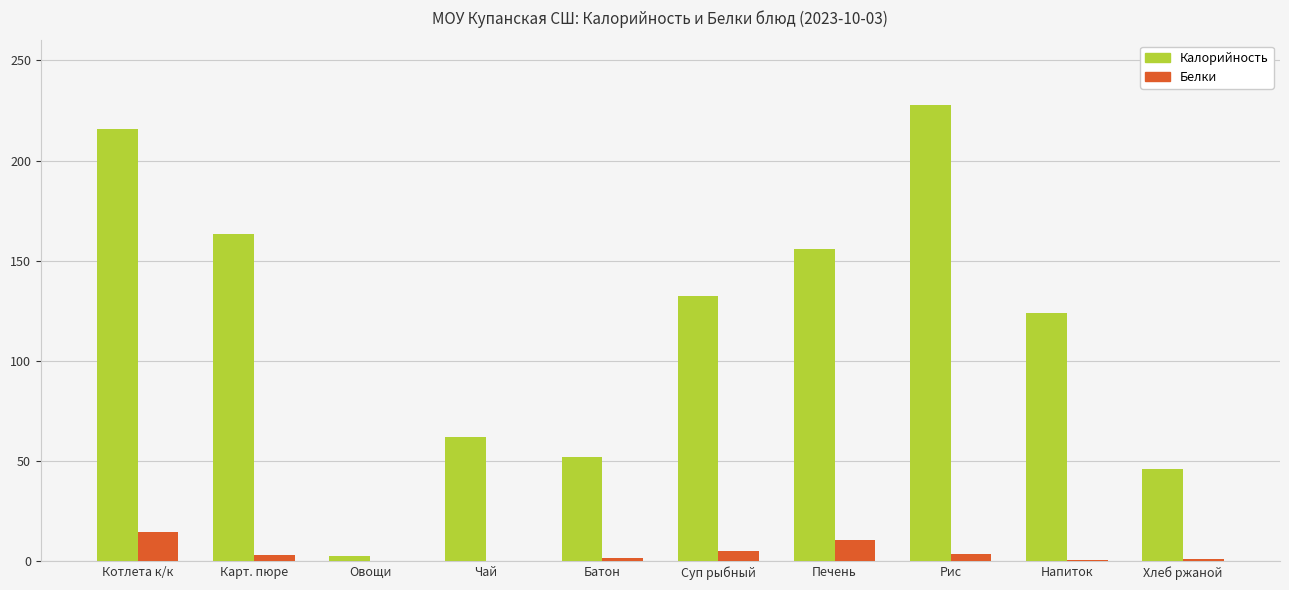

Which series changed the most between Овощи and Печень?

Калорийность